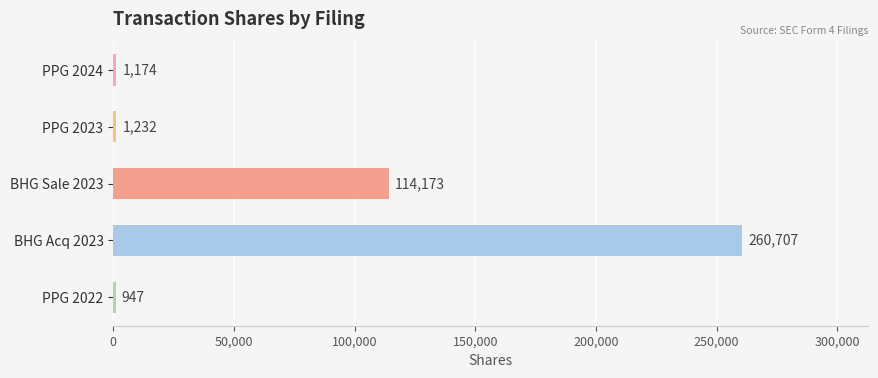

Rank the categories by value from highest to lowest.

BHG Acq 2023, BHG Sale 2023, PPG 2023, PPG 2024, PPG 2022